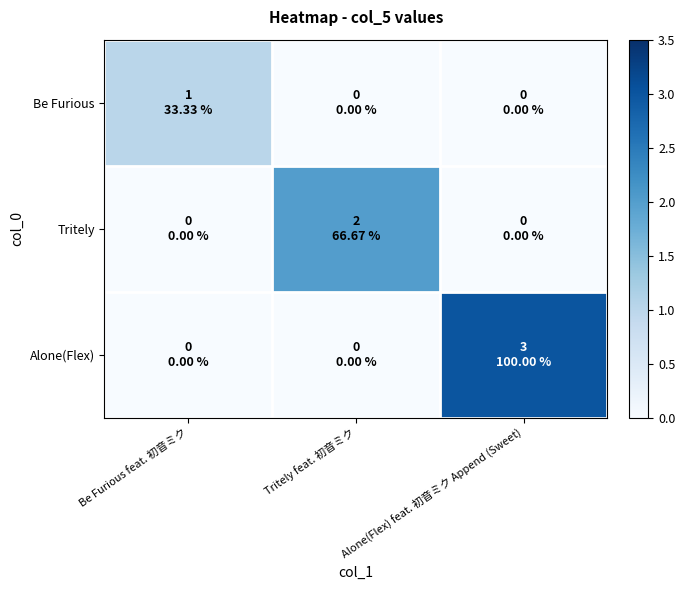

Which has a higher value, Alone(Flex) feat. 初音ミク Append (Sweet) or Tritely feat. 初音ミク?

Alone(Flex) feat. 初音ミク Append (Sweet)